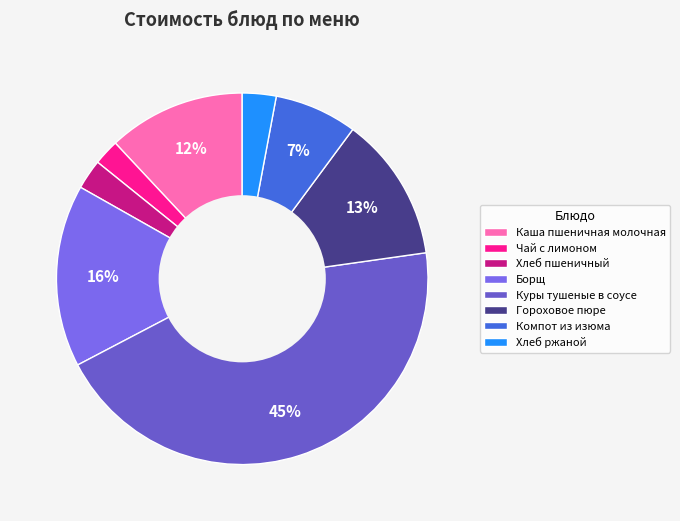

Which category has the smallest portion of the pie?

Чай с лимоном